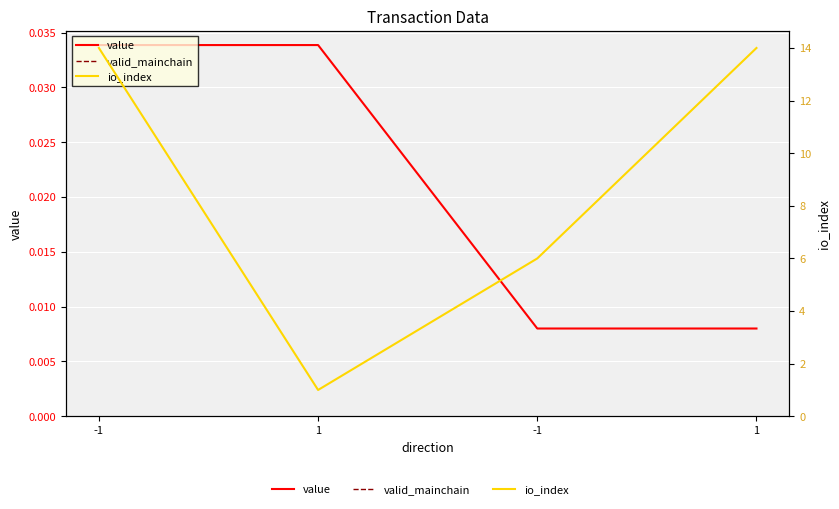

Reading left to right, what are all the values shown in this chart?

value: 0.0	0.0	0.0	0.0
valid_mainchain: 1.0	1.0	1.0	1.0
io_index: 14.0	1.0	6.0	14.0